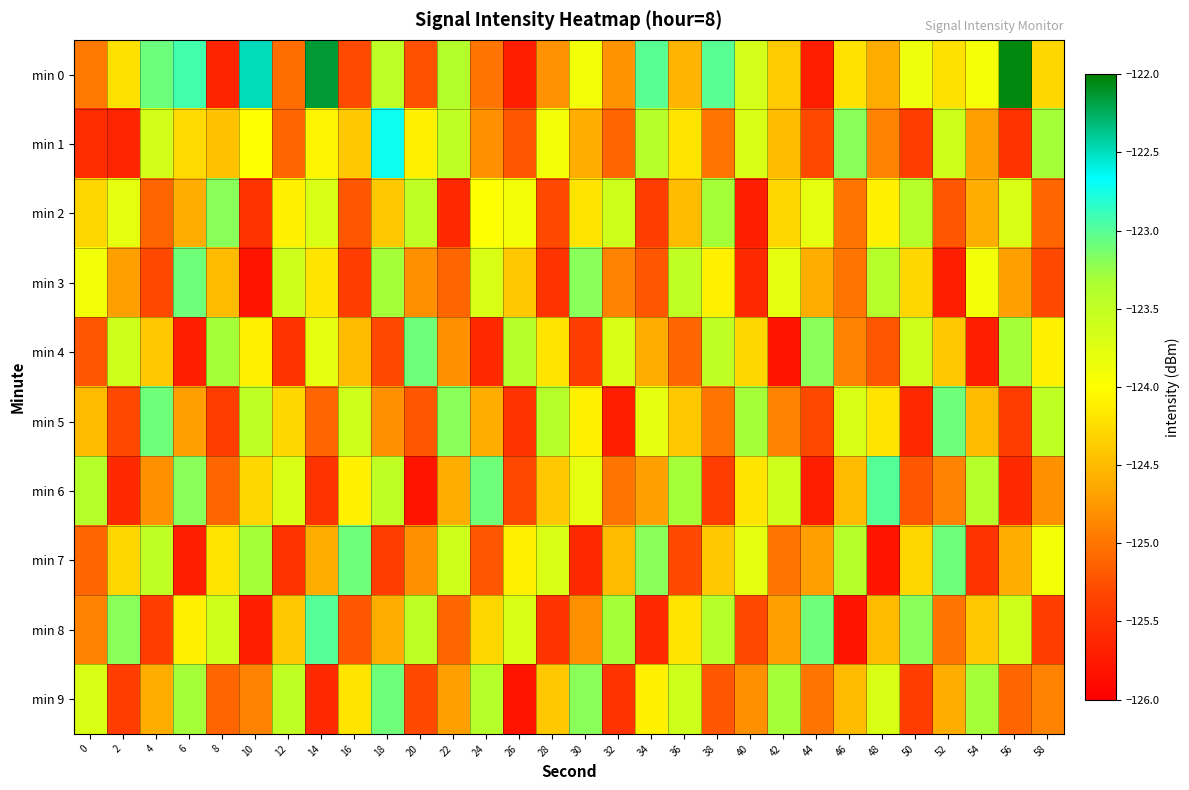

Reading left to right, transcribe all the data shown in this chart.

min 0: 0=-125.0	2=-124.2	4=-123.1	6=-122.9	8=-125.6	10=-122.5	12=-125.1	14=-122.1	16=-125.3	18=-123.5	20=-125.2	22=-123.4	24=-125.0	26=-125.7	28=-124.8	30=-123.9	32=-124.8	34=-123.0	36=-124.5	38=-123.0	40=-123.7	42=-124.4	44=-125.7	46=-124.2	48=-124.6	50=-123.9	52=-124.2	54=-123.9	56=-122.0	58=-124.3
min 1: 0=-125.6	2=-125.6	4=-123.6	6=-124.3	8=-124.5	10=-124.0	12=-125.1	14=-124.1	16=-124.4	18=-122.7	20=-124.1	22=-123.5	24=-124.8	26=-125.2	28=-123.9	30=-124.6	32=-125.1	34=-123.4	36=-124.2	38=-125.0	40=-123.7	42=-124.5	44=-125.3	46=-123.2	48=-124.9	50=-125.4	52=-123.6	54=-124.7	56=-125.5	58=-123.3
min 2: 0=-124.3	2=-123.8	4=-125.1	6=-124.6	8=-123.2	10=-125.5	12=-124.1	14=-123.7	16=-125.2	18=-124.4	20=-123.5	22=-125.6	24=-124.0	26=-123.9	28=-125.3	30=-124.2	32=-123.6	34=-125.4	36=-124.5	38=-123.3	40=-125.7	42=-124.3	44=-123.8	46=-125.0	48=-124.1	50=-123.4	52=-125.2	54=-124.6	56=-123.7	58=-125.1
min 3: 0=-123.9	2=-124.7	4=-125.3	6=-123.1	8=-124.5	10=-125.8	12=-123.6	14=-124.2	16=-125.4	18=-123.3	20=-124.8	22=-125.1	24=-123.7	26=-124.4	28=-125.5	30=-123.2	32=-124.9	34=-125.2	36=-123.5	38=-124.1	40=-125.6	42=-123.8	44=-124.6	46=-125.0	48=-123.4	50=-124.3	52=-125.7	54=-123.9	56=-124.7	58=-125.3
min 4: 0=-125.2	2=-123.6	4=-124.4	6=-125.7	8=-123.3	10=-124.1	12=-125.5	14=-123.8	16=-124.5	18=-125.3	20=-123.1	22=-124.8	24=-125.6	26=-123.4	28=-124.2	30=-125.4	32=-123.7	34=-124.6	36=-125.1	38=-123.5	40=-124.3	42=-125.8	44=-123.2	46=-124.9	48=-125.2	50=-123.6	52=-124.4	54=-125.7	56=-123.3	58=-124.1
min 5: 0=-124.5	2=-125.3	4=-123.1	6=-124.7	8=-125.4	10=-123.5	12=-124.3	14=-125.1	16=-123.6	18=-124.8	20=-125.2	22=-123.2	24=-124.6	26=-125.5	28=-123.4	30=-124.1	32=-125.7	34=-123.8	36=-124.4	38=-125.0	40=-123.3	42=-124.9	44=-125.3	46=-123.7	48=-124.2	50=-125.6	52=-123.1	54=-124.5	56=-125.4	58=-123.5
min 6: 0=-123.4	2=-125.6	4=-124.8	6=-123.2	8=-125.1	10=-124.3	12=-123.7	14=-125.5	16=-124.1	18=-123.5	20=-125.8	22=-124.6	24=-123.1	26=-125.3	28=-124.4	30=-123.8	32=-125.0	34=-124.7	36=-123.3	38=-125.4	40=-124.2	42=-123.6	44=-125.7	46=-124.5	48=-123.0	50=-125.2	52=-124.9	54=-123.4	56=-125.6	58=-124.8
min 7: 0=-125.1	2=-124.3	4=-123.5	6=-125.7	8=-124.2	10=-123.3	12=-125.5	14=-124.6	16=-123.1	18=-125.4	20=-124.8	22=-123.6	24=-125.2	26=-124.1	28=-123.7	30=-125.6	32=-124.5	34=-123.2	36=-125.3	38=-124.4	40=-123.8	42=-125.0	44=-124.7	46=-123.4	48=-125.8	50=-124.3	52=-123.1	54=-125.5	56=-124.6	58=-123.9
min 8: 0=-124.9	2=-123.2	4=-125.4	6=-124.1	8=-123.6	10=-125.7	12=-124.4	14=-123.0	16=-125.2	18=-124.6	20=-123.5	22=-125.1	24=-124.3	26=-123.7	28=-125.5	30=-124.8	32=-123.3	34=-125.6	36=-124.2	38=-123.4	40=-125.3	42=-124.7	44=-123.1	46=-125.8	48=-124.5	50=-123.2	52=-125.0	54=-124.4	56=-123.6	58=-125.4
min 9: 0=-123.7	2=-125.4	4=-124.6	6=-123.3	8=-125.1	10=-124.9	12=-123.5	14=-125.6	16=-124.2	18=-123.1	20=-125.3	22=-124.7	24=-123.4	26=-125.8	28=-124.4	30=-123.2	32=-125.5	34=-124.1	36=-123.6	38=-125.2	40=-124.8	42=-123.3	44=-125.0	46=-124.5	48=-123.7	50=-125.4	52=-124.6	54=-123.3	56=-125.1	58=-124.9